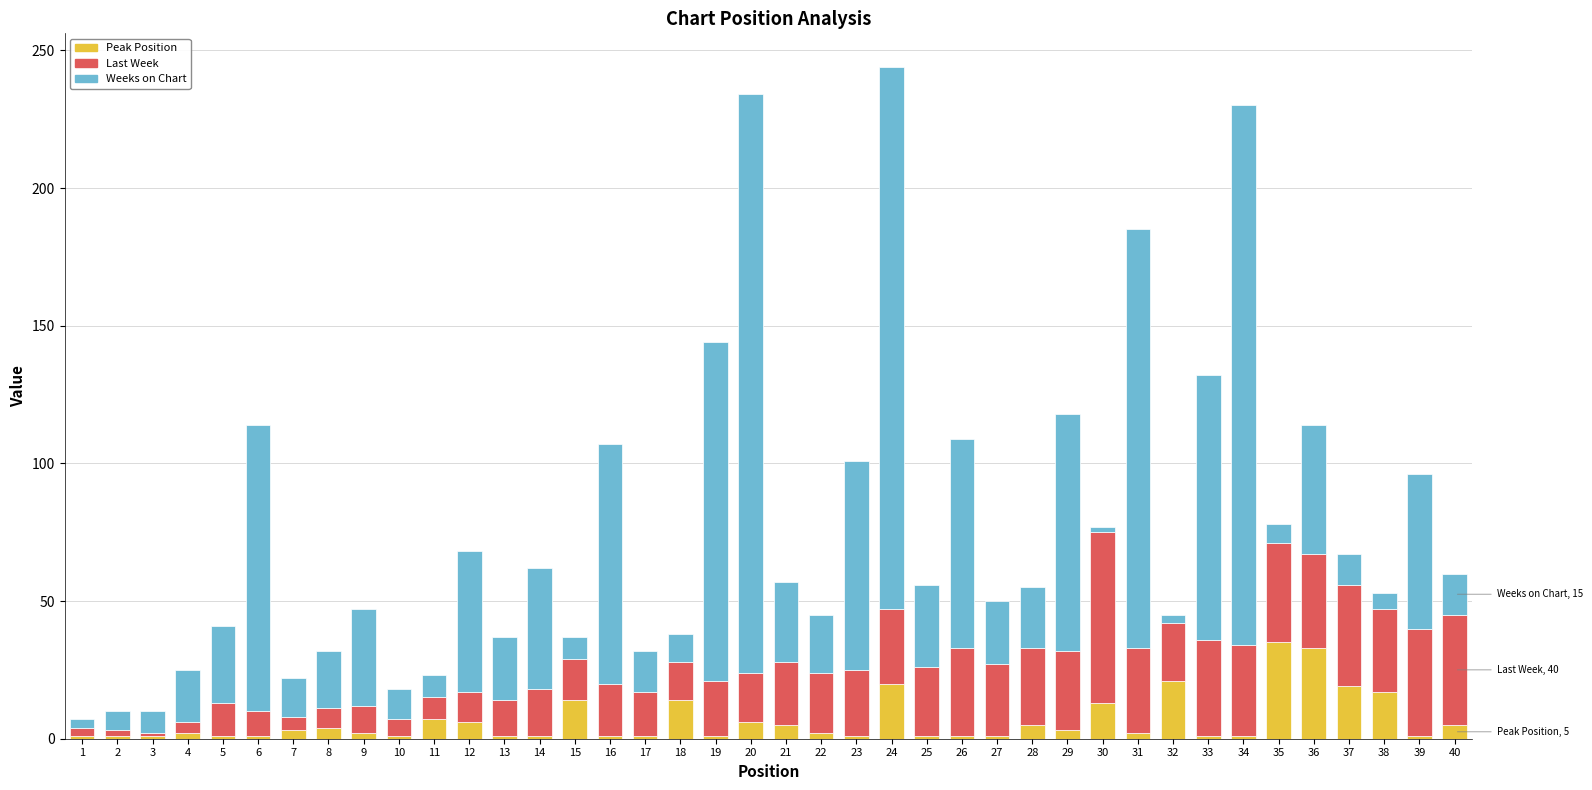

True or false: Peak Position has a value of 1 at 6.

True